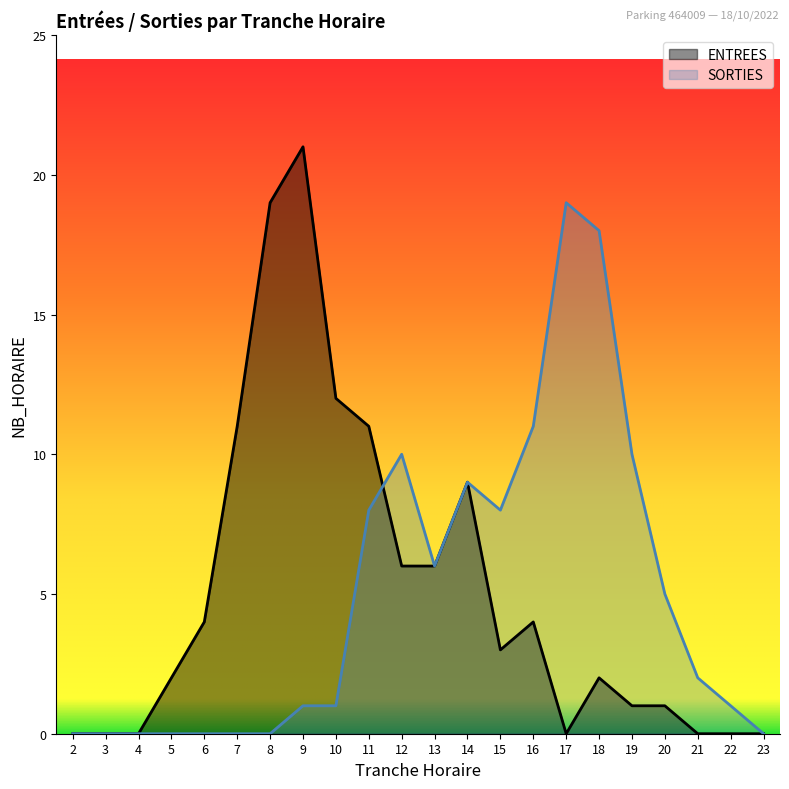

Rank the series at 11 from highest to lowest value.

ENTREES, SORTIES